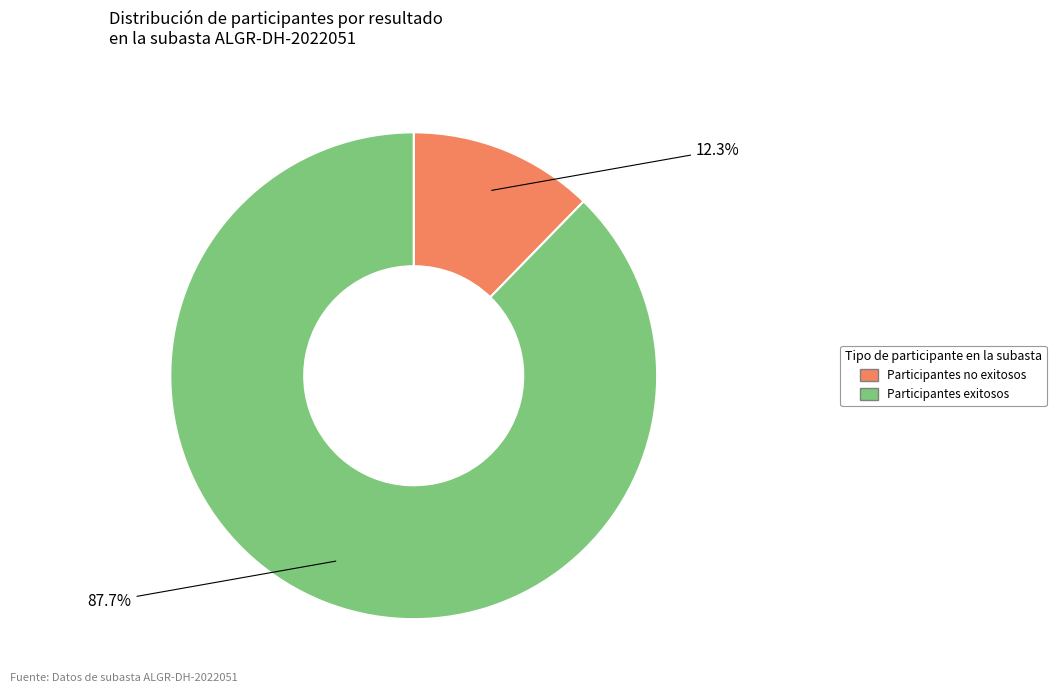

To the nearest percent, what is the average slice percentage?

50%